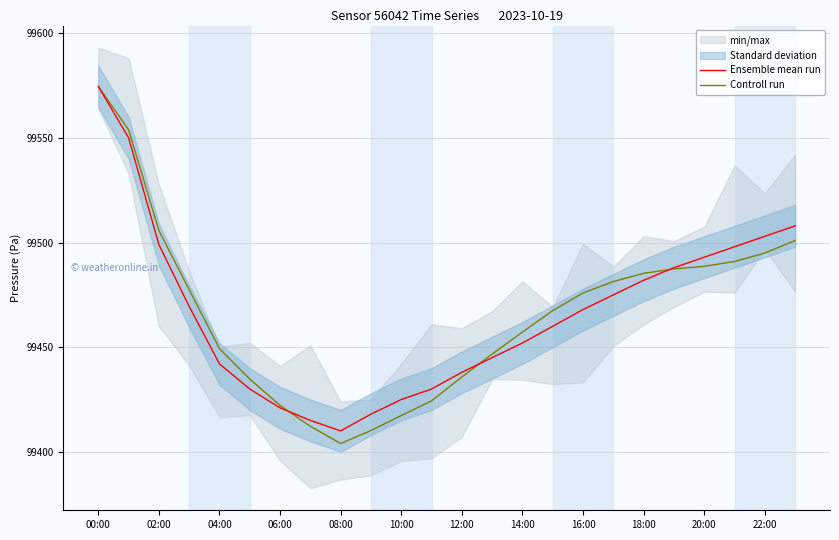

The Controll run series shows 134343.8 at 14. True or false?

False